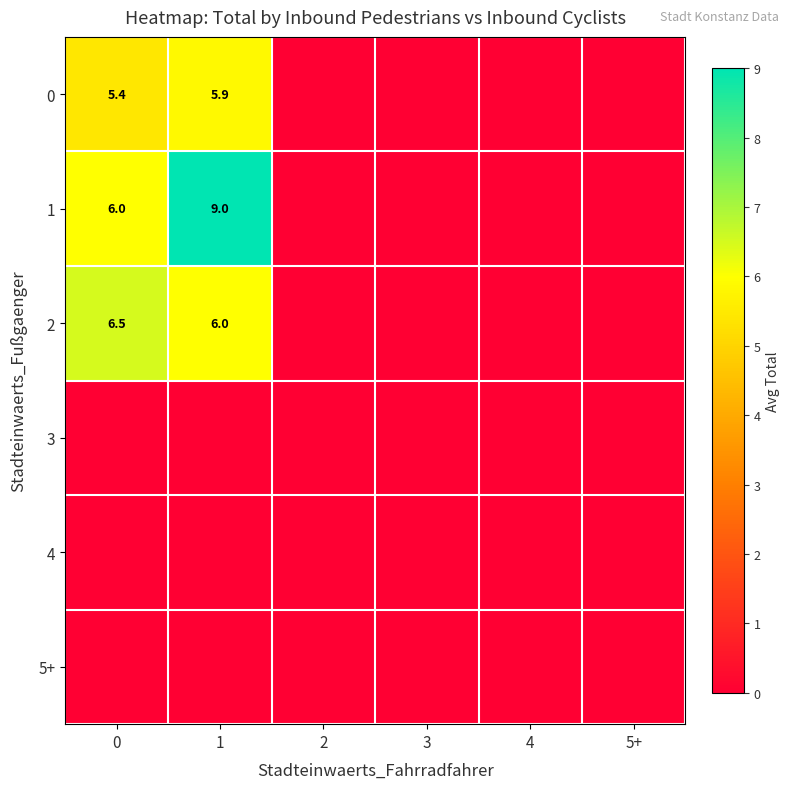

What is the difference between the maximum and minimum values in the 2 series?

6.5